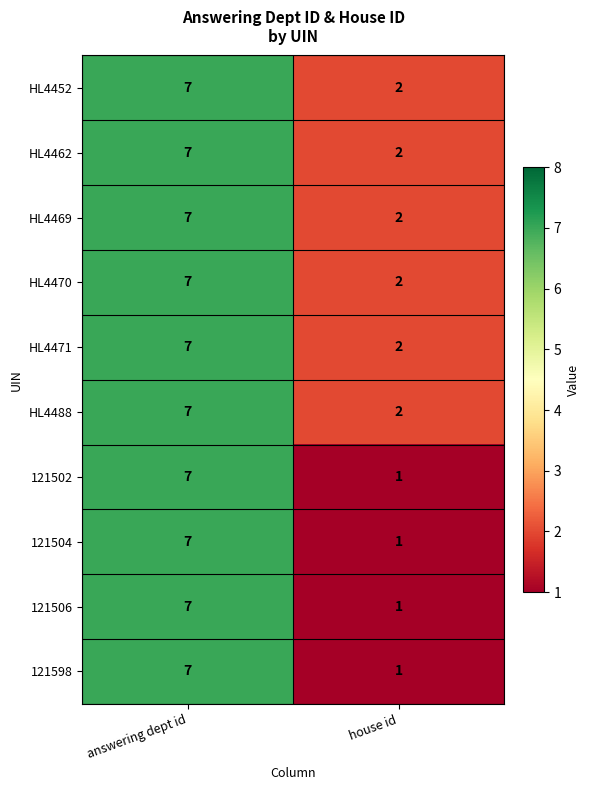

What is the difference between the HL4471 values at house id and answering dept id?

5